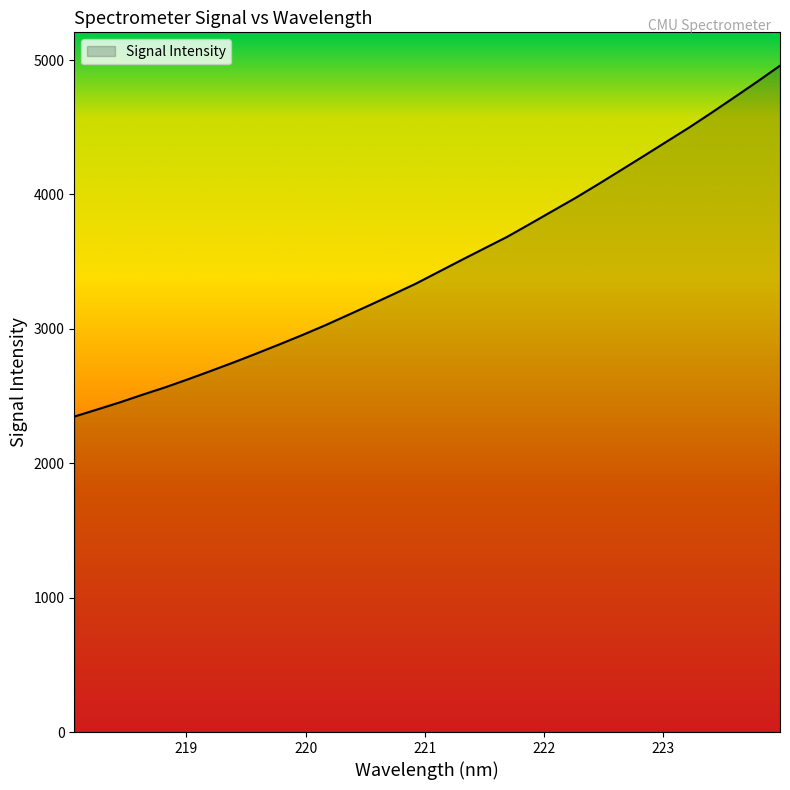

What is the smallest value displayed?

2347.1